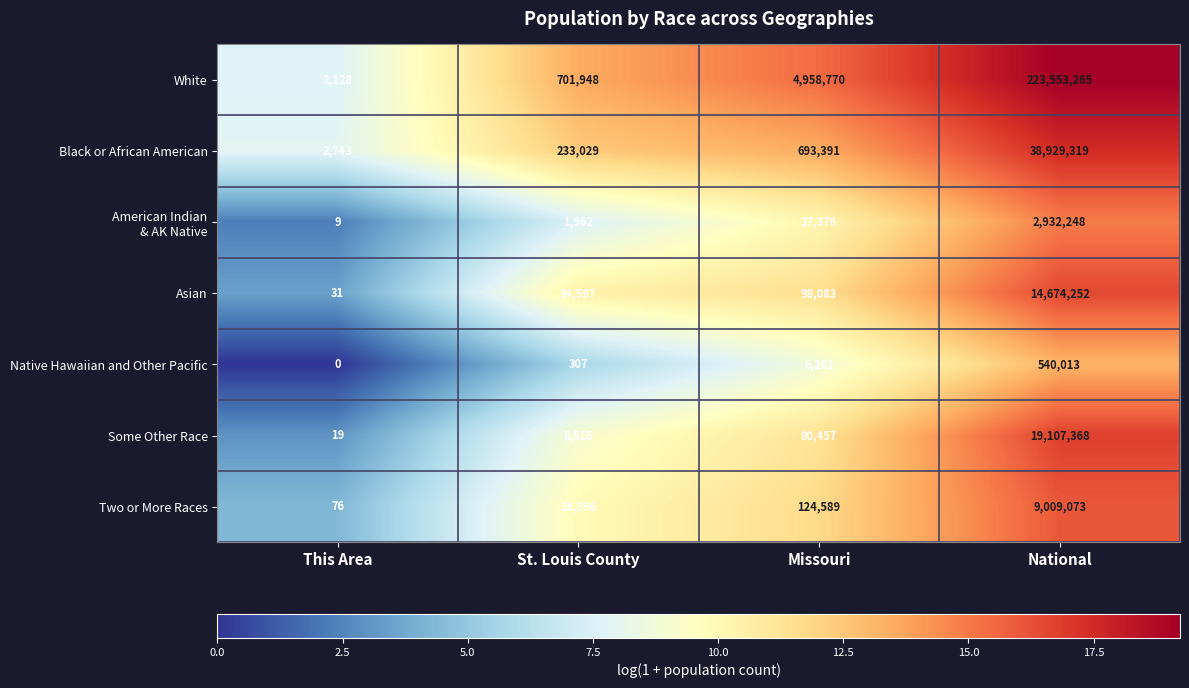

The value of White at Missouri is 8802705. True or false?

False